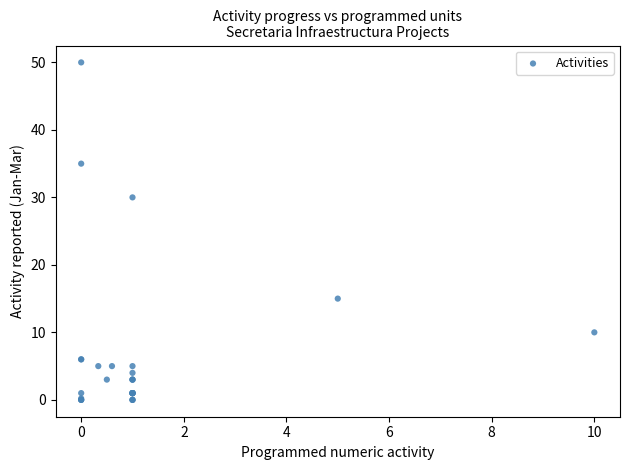

What Y value in the scatter plot is closest to 25?

30.0